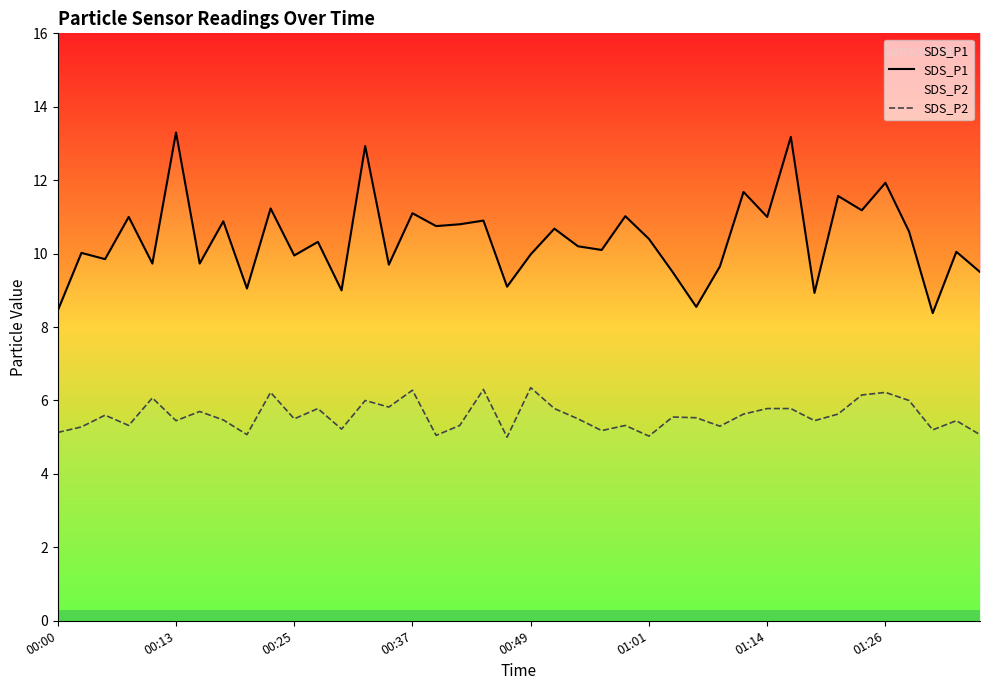

At how many categories does at least one series exceed 12?

3